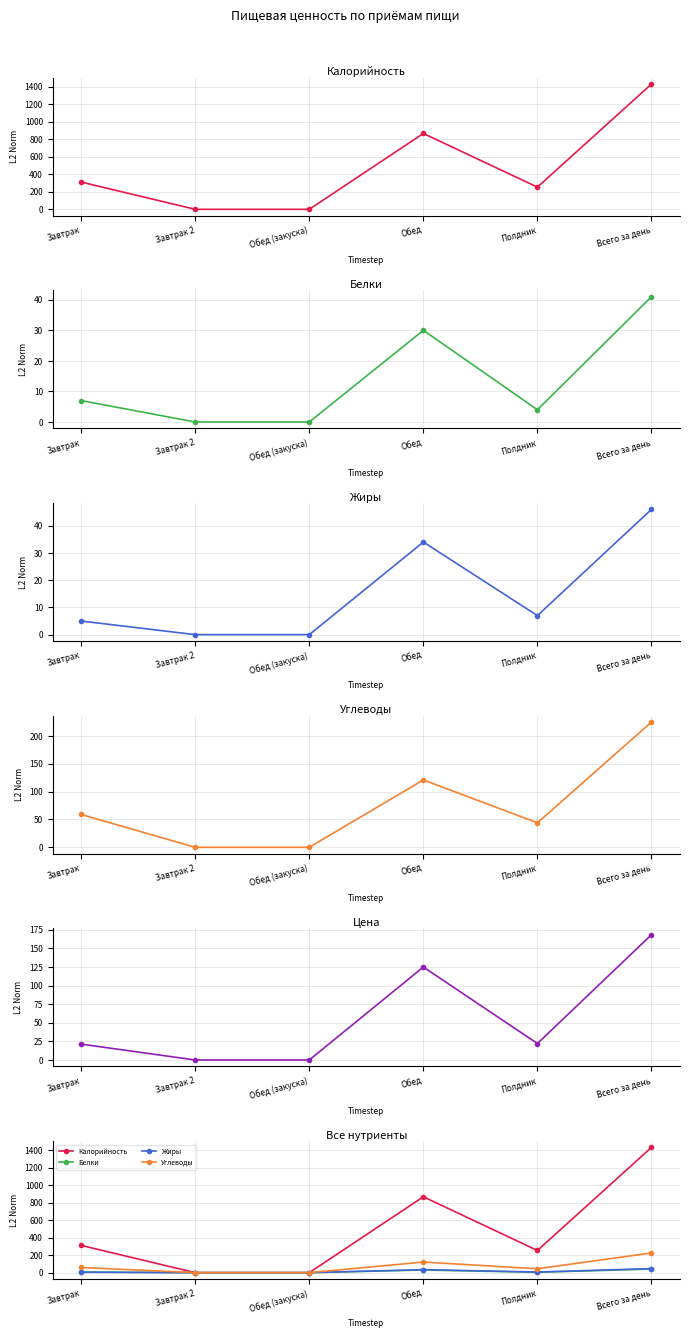

Where is the first local minimum for Белки?

Полдник